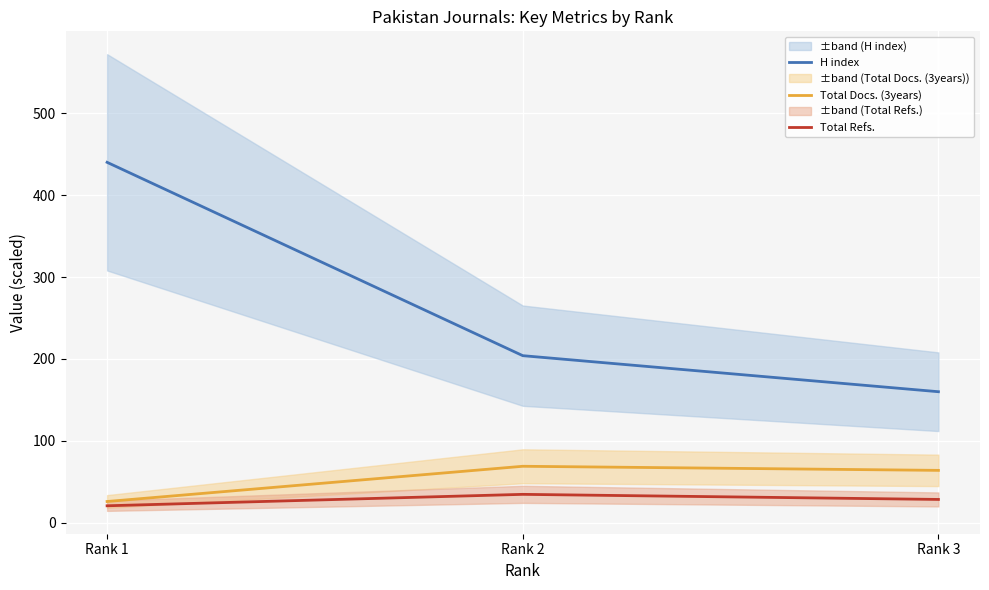

What is the difference between the Total Docs. (3years) values at Rank 3 and Rank 2?

5.0